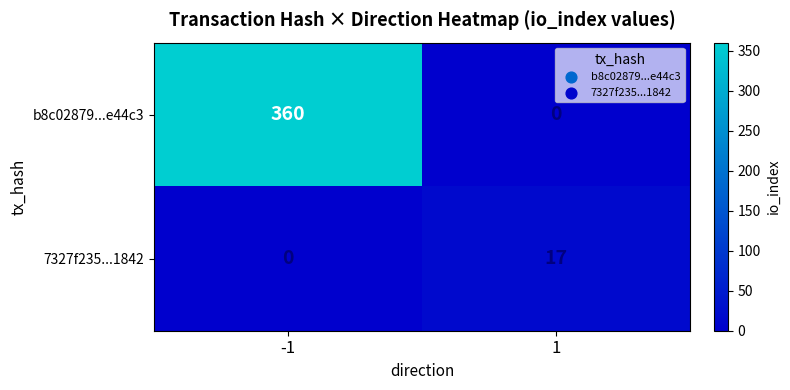

Reading right to left, extract all data points from this chart.

b8c02879...e44c3: 1=0	-1=360
7327f235...1842: 1=17	-1=0